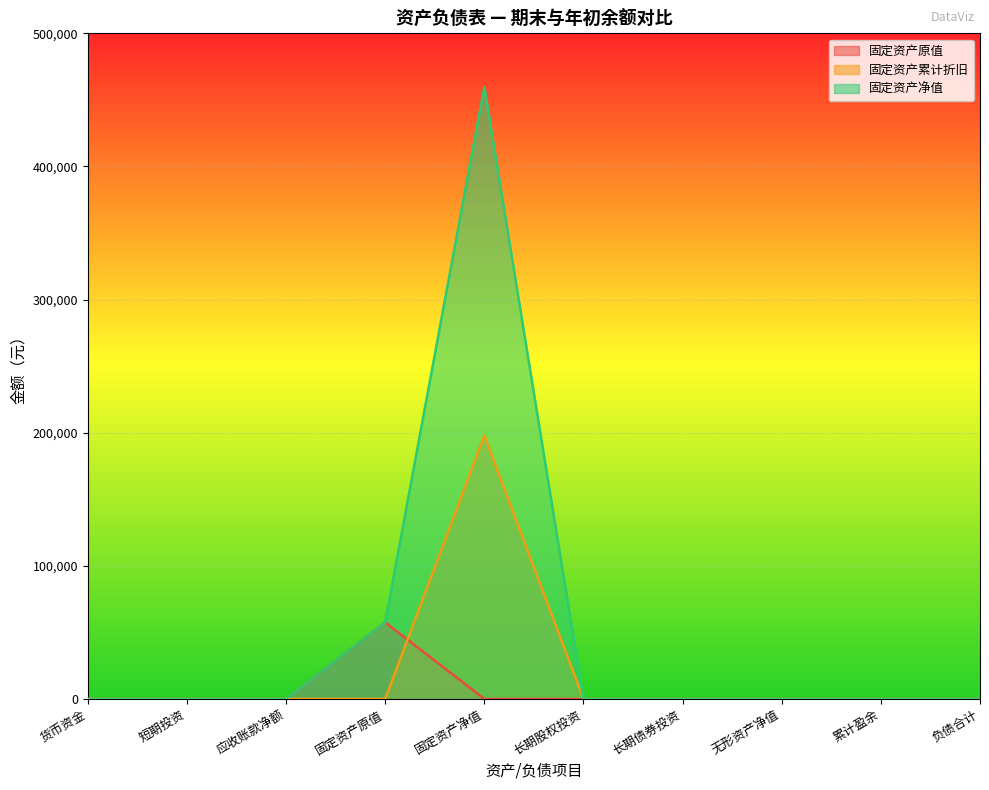

What is the average value of the 固定资产净值 series?

51718.3